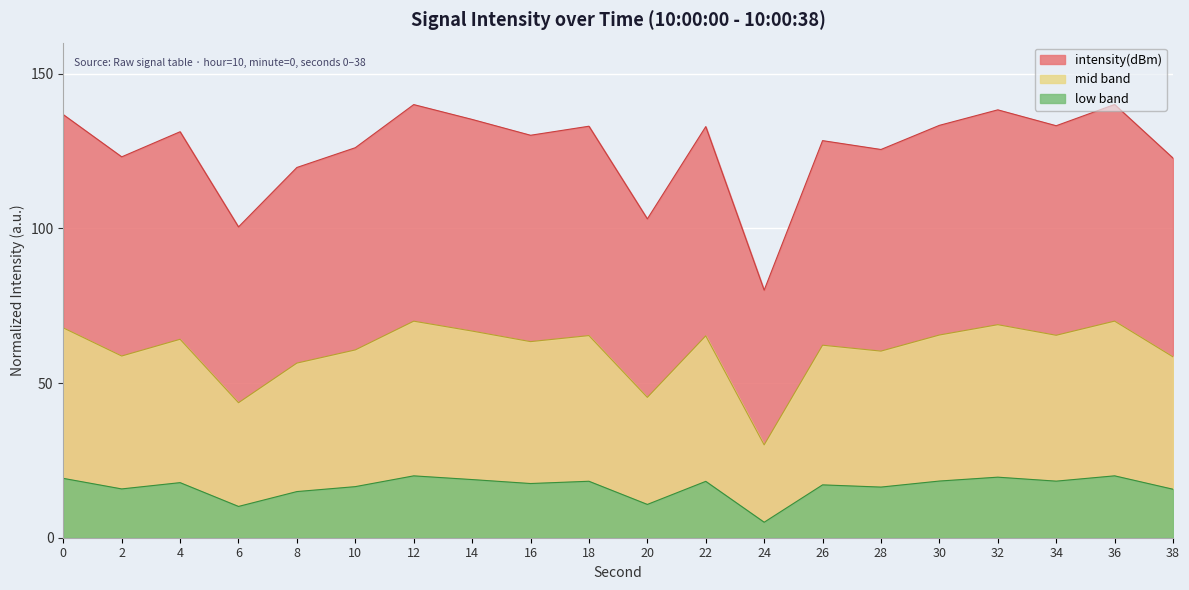

True or false: the data has more than 2 interior local peaks.

True